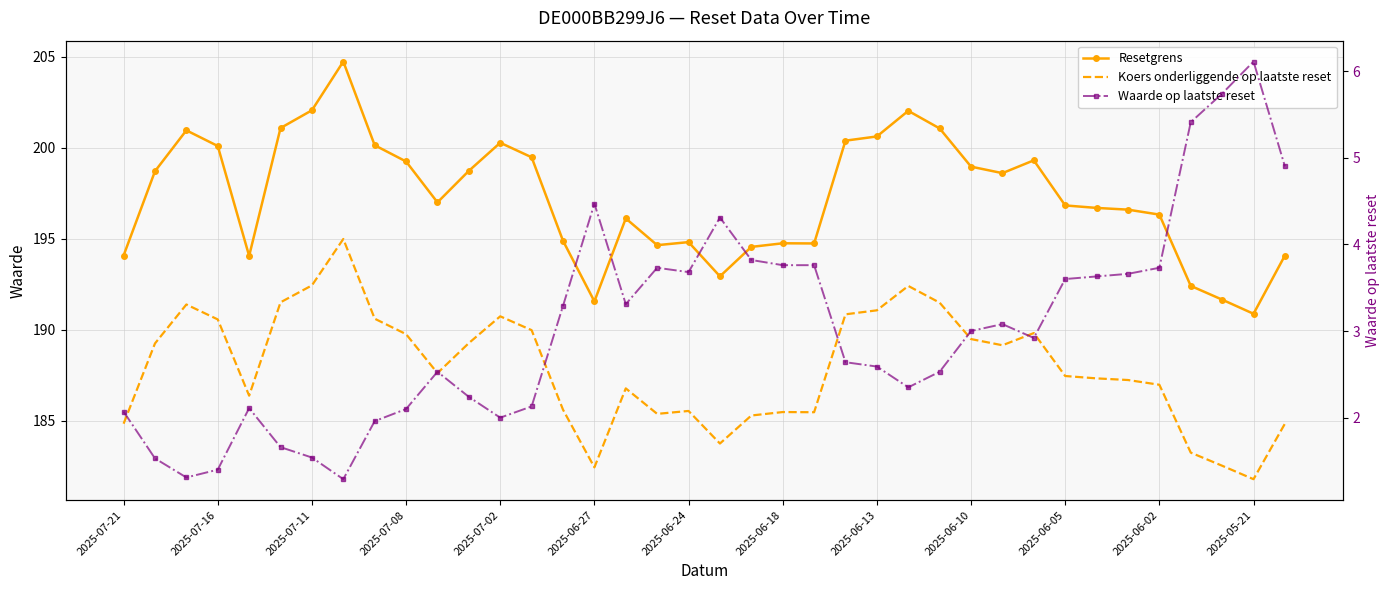

What is the difference between the maximum and second lowest values in the Resetgrens series?

13.2